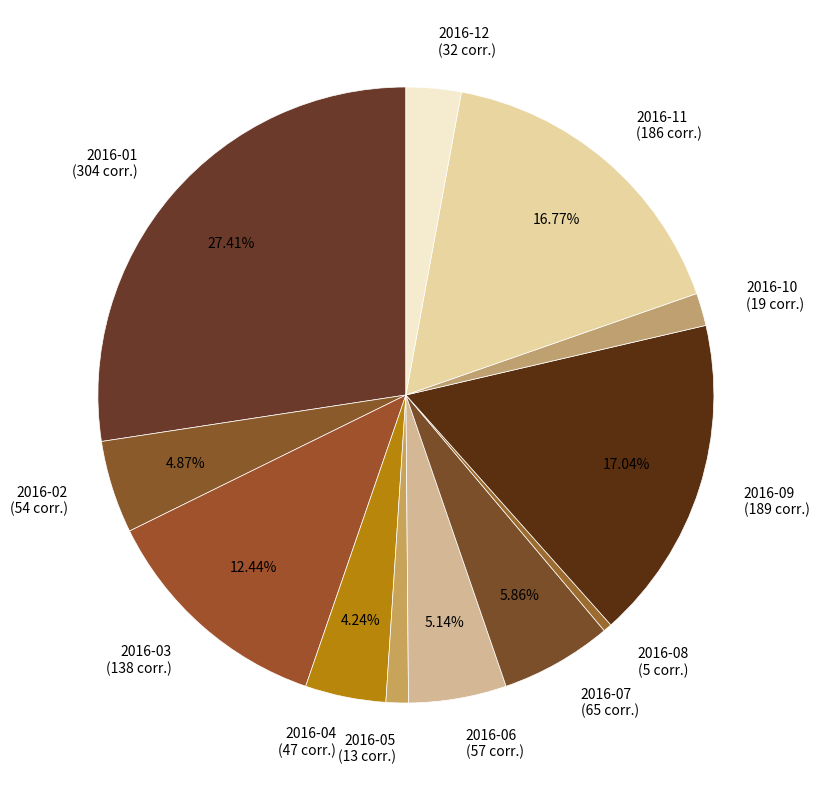

Between 2016-07 (65 corr.) and 2016-01 (304 corr.), which is larger?

2016-01 (304 corr.)